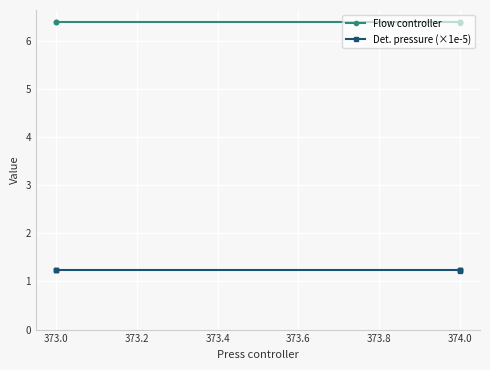

True or false: Flow controller and Det. pressure (×1e-5) intersect in this chart.

False